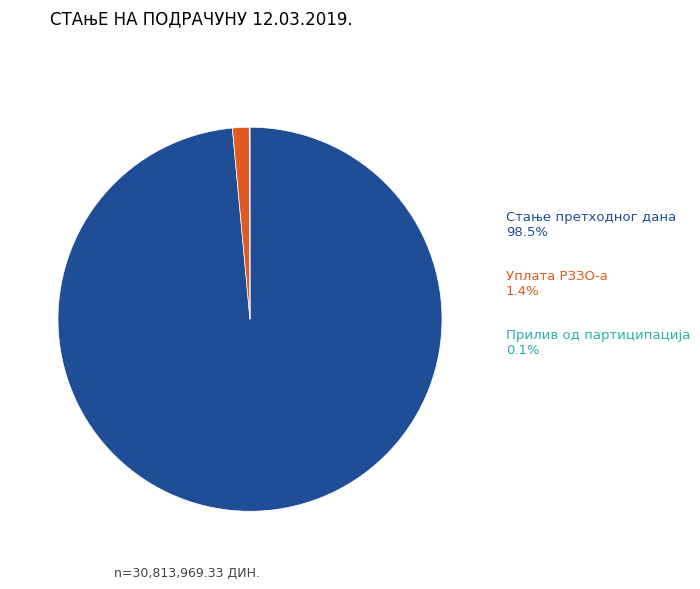

Is there a majority slice in this chart?

Yes